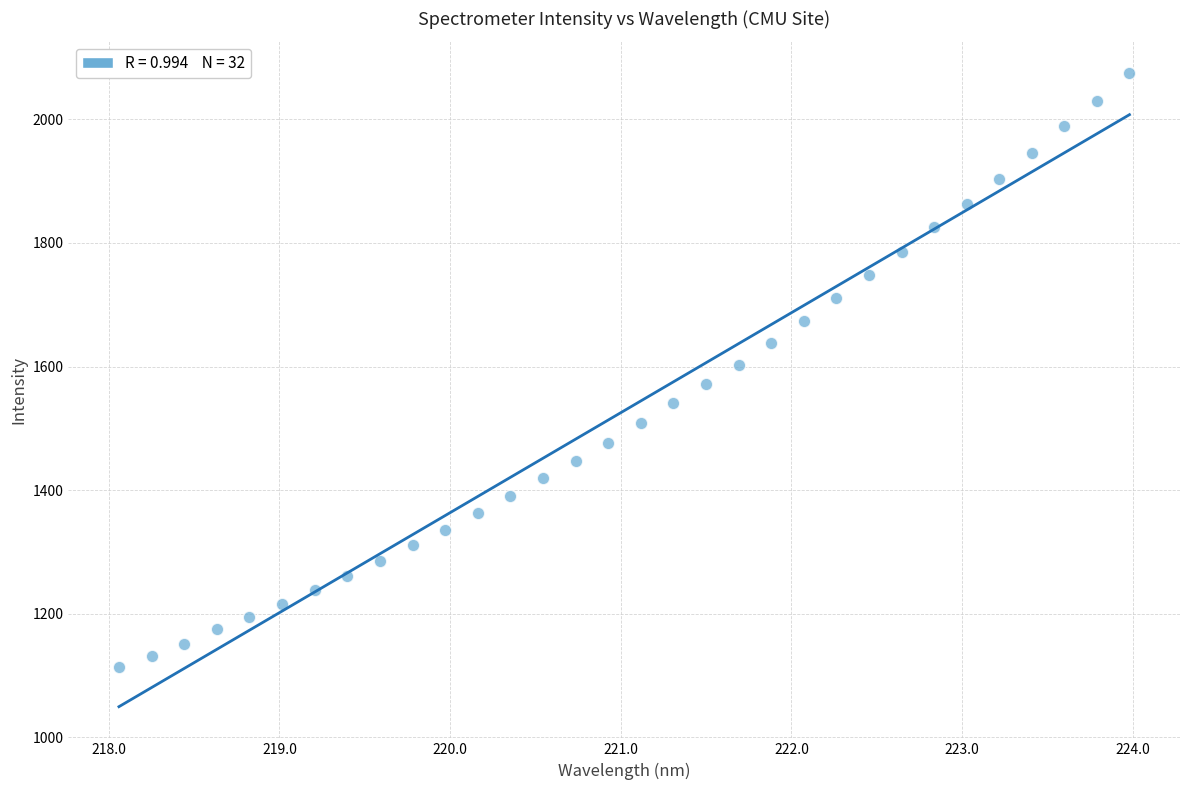

What is the range of X values (max minus min)?

5.9